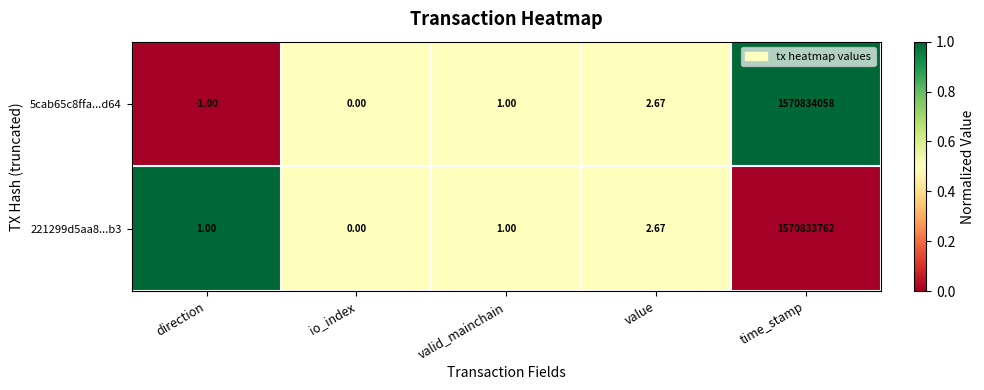

Rank the series at direction from highest to lowest value.

221299d5aa8...b3, 5cab65c8ffa...d64